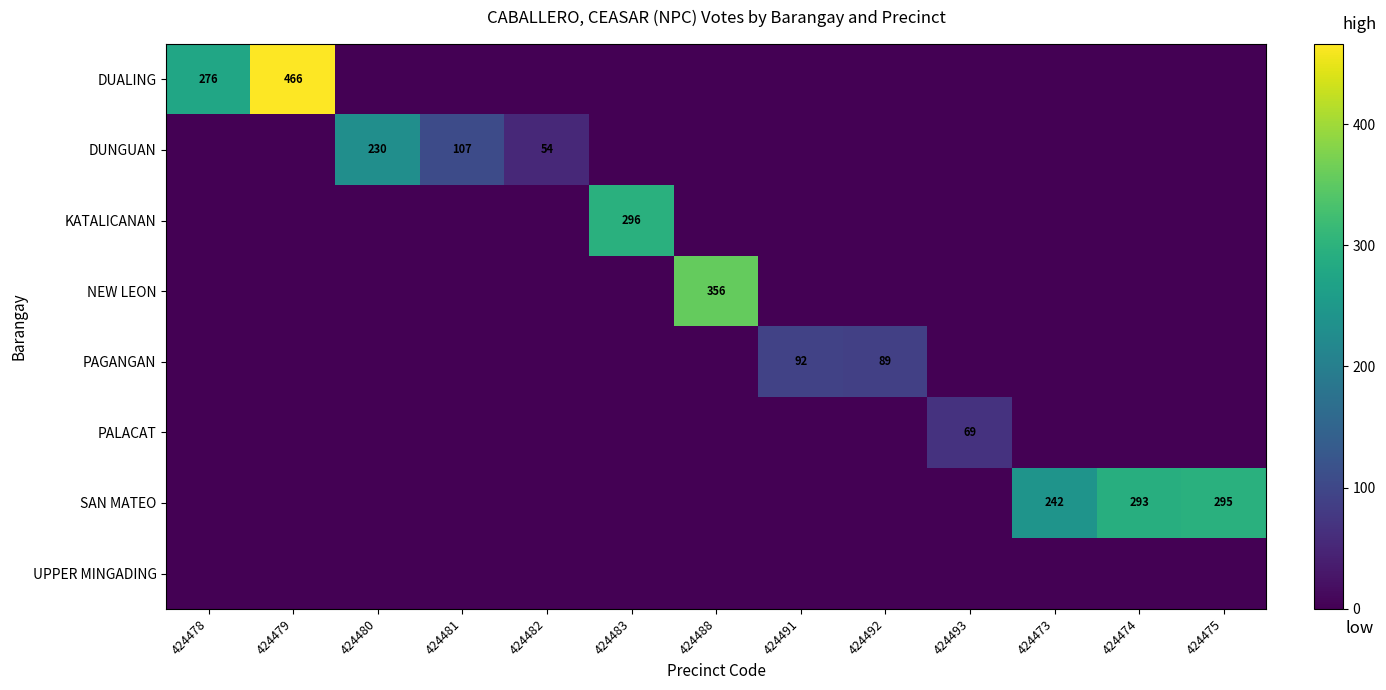

Is it true that SAN MATEO equals 345 at 424473?

False